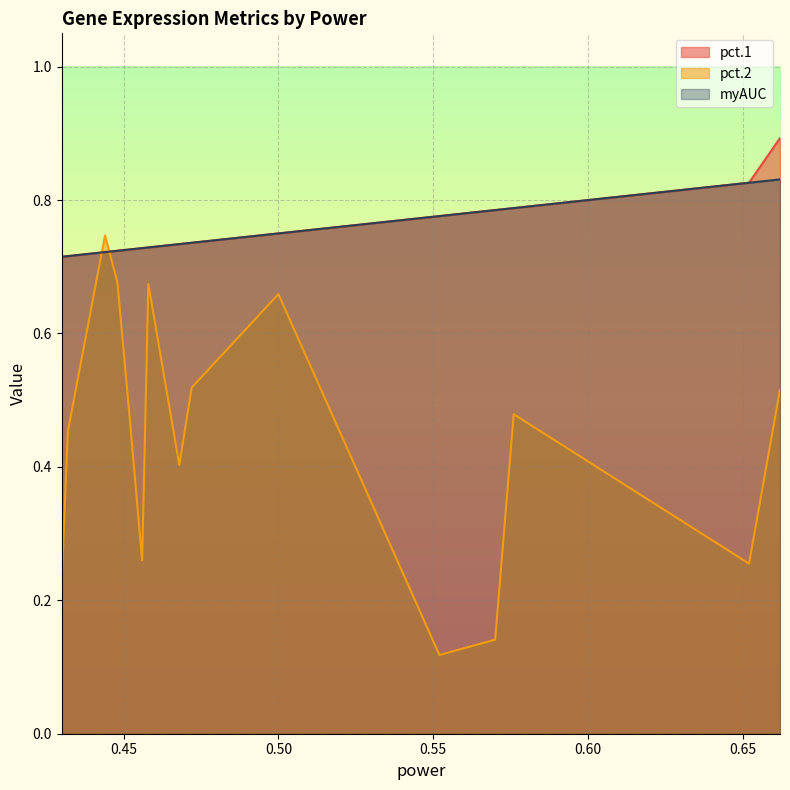

List the series in order of their peak value, highest first.

pct.1, myAUC, pct.2